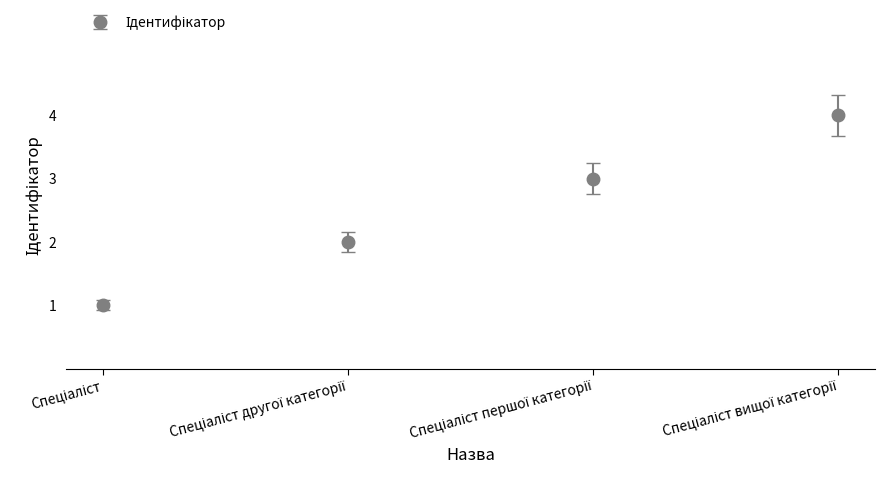

How many data points are less than 3?

2